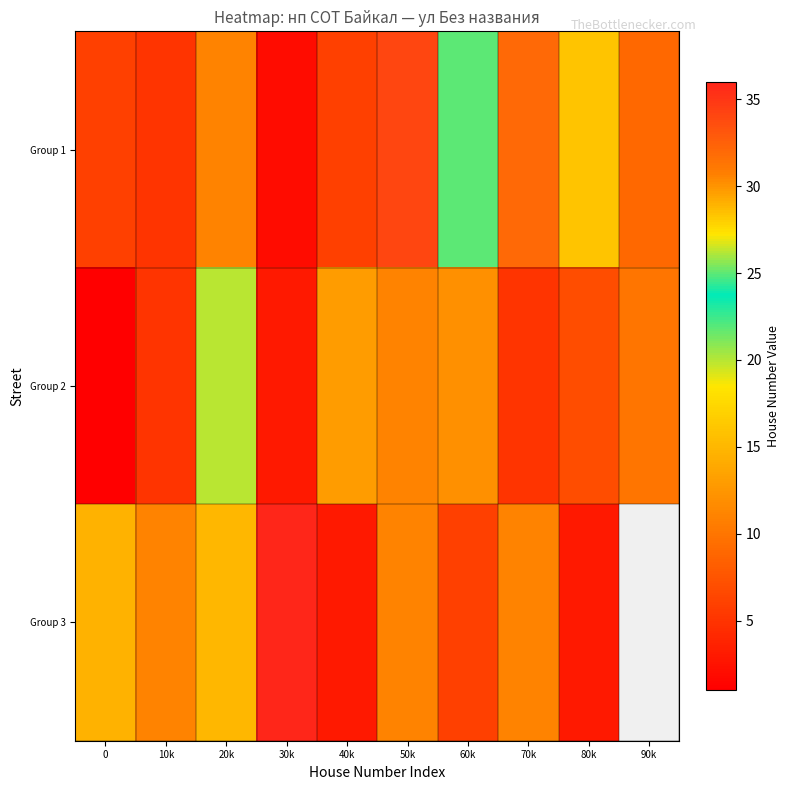

Read the Group 3 value at 10k.

11.0